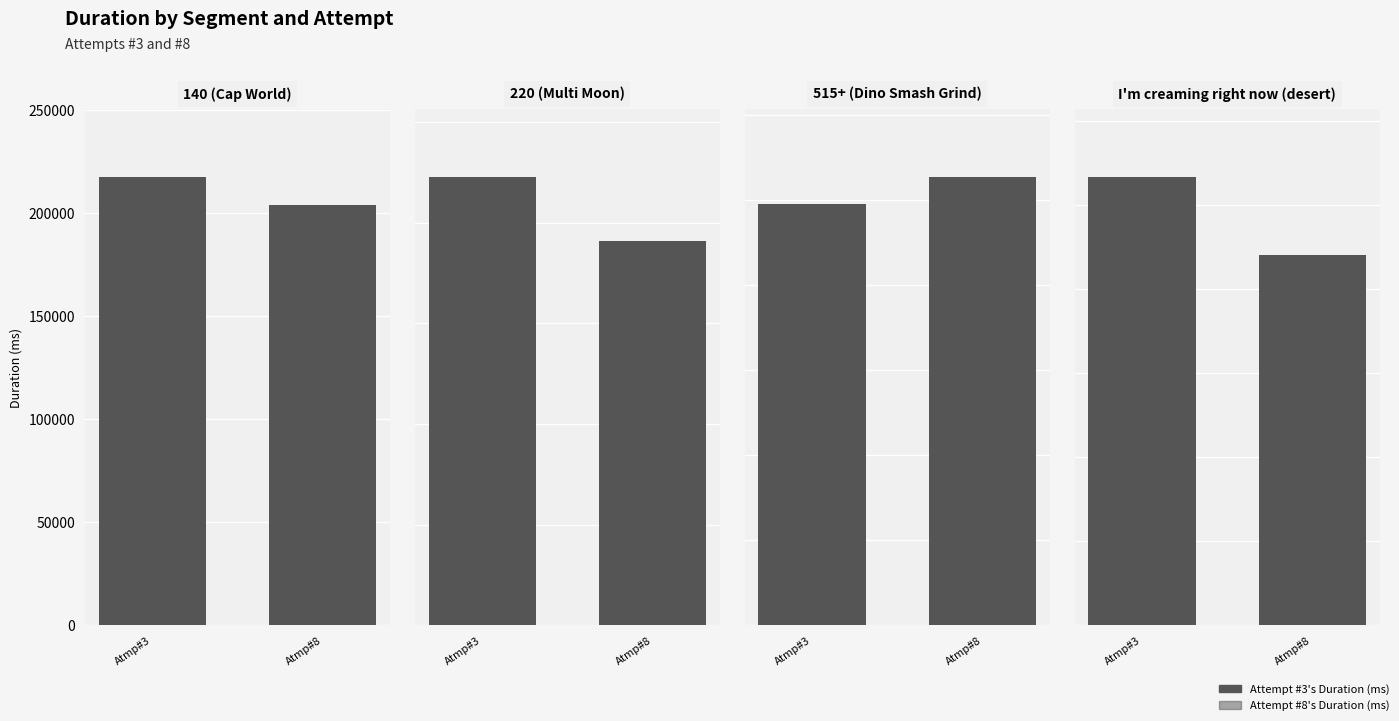

What is the label of the 4th bar from the left?

I'm creaming right now (desert)